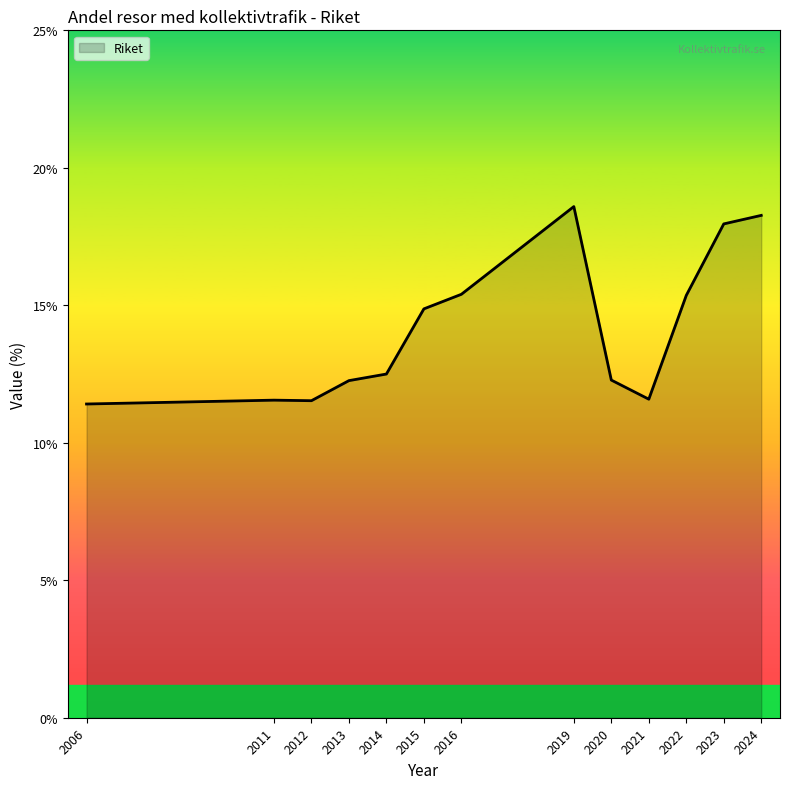

What is the change in value from 2015 to 2021?

-3.3